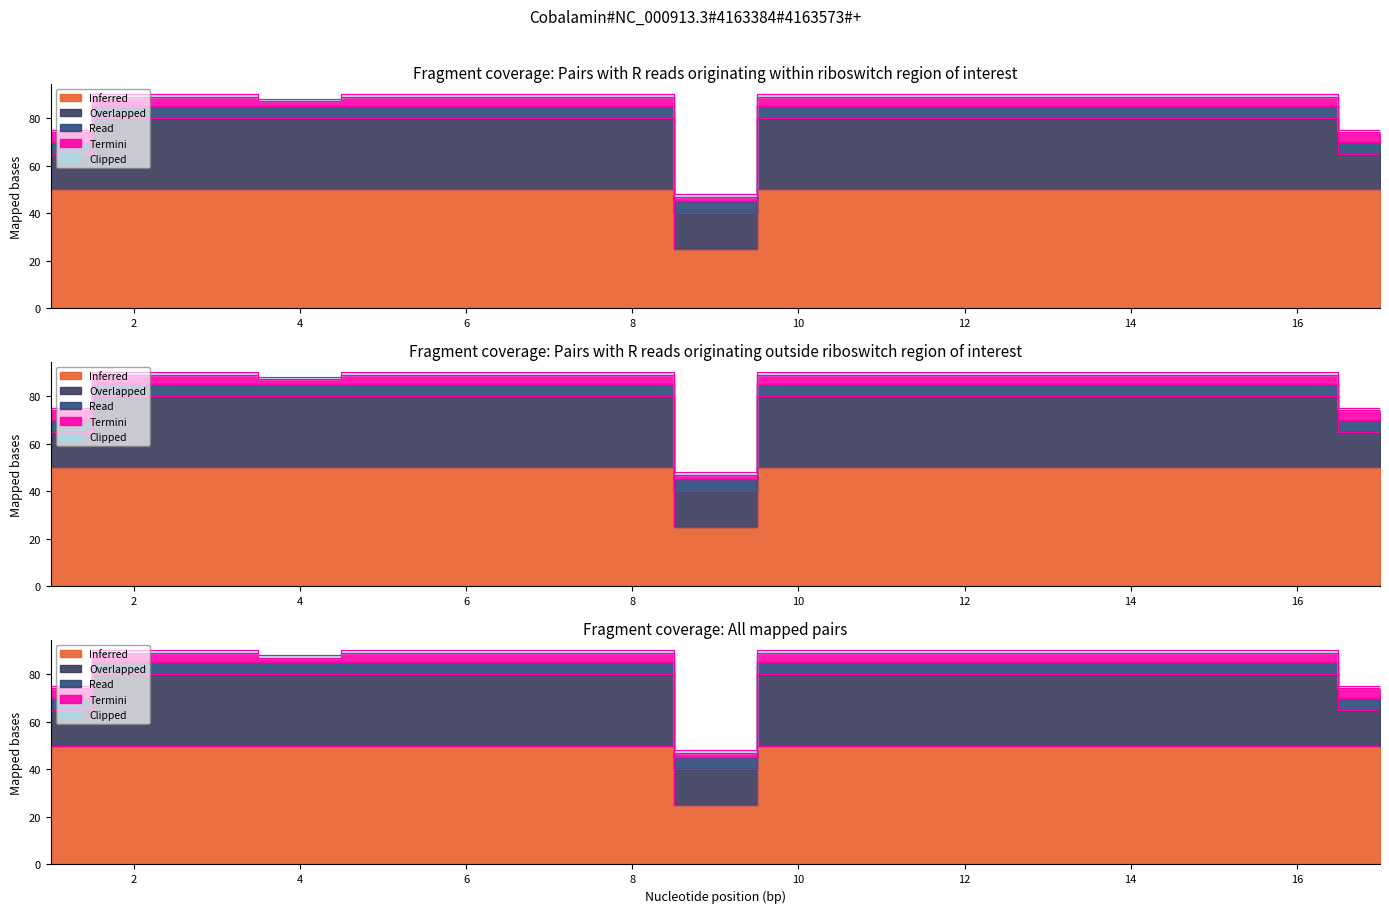

Which has a higher value, 11 or 16?

11